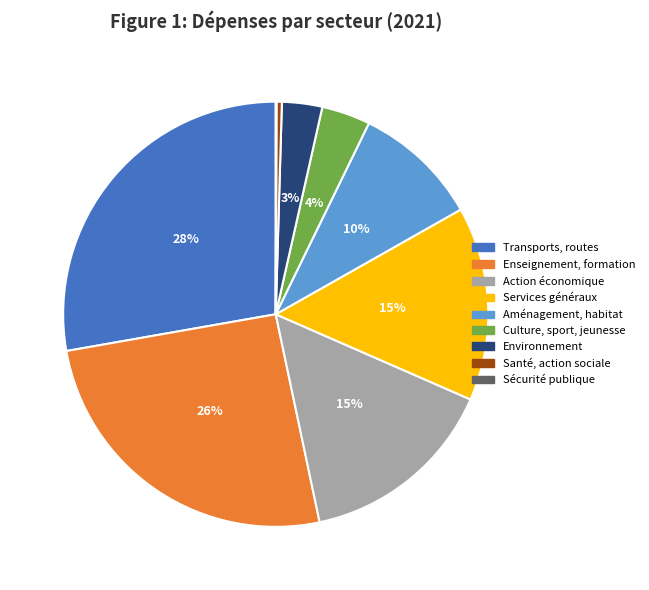

Does any single category account for the majority?

No